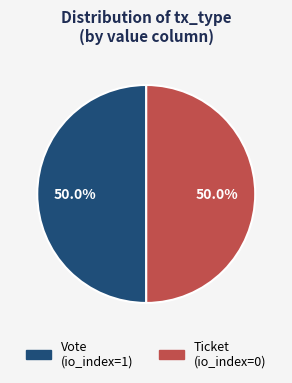

To the nearest percent, what is the difference between the Vote and Ticket slice percentages?

0%